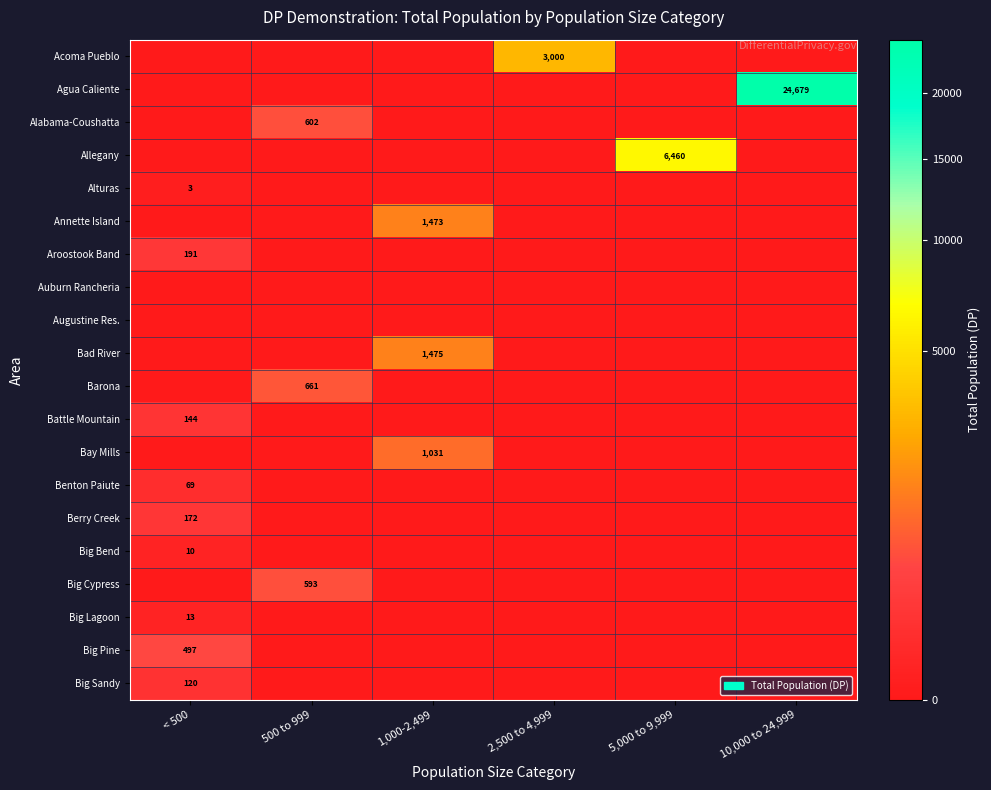

What is the total value across all series at 1,000-2,499?

3979